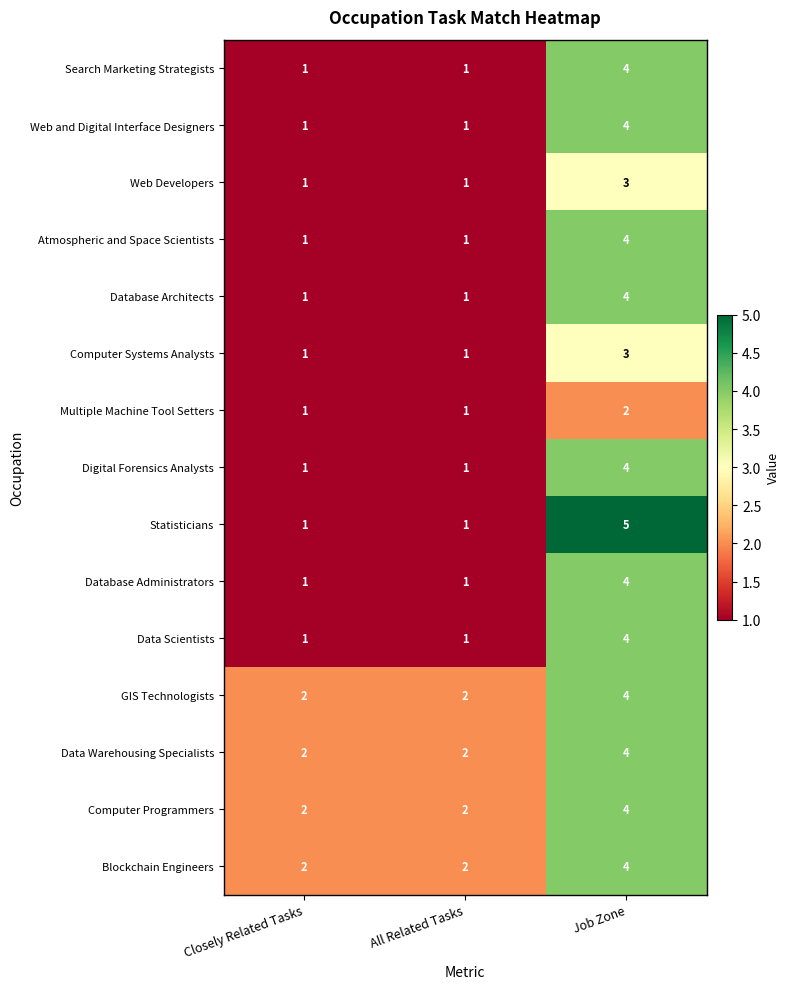

What is the sum of all Database Administrators values?

6